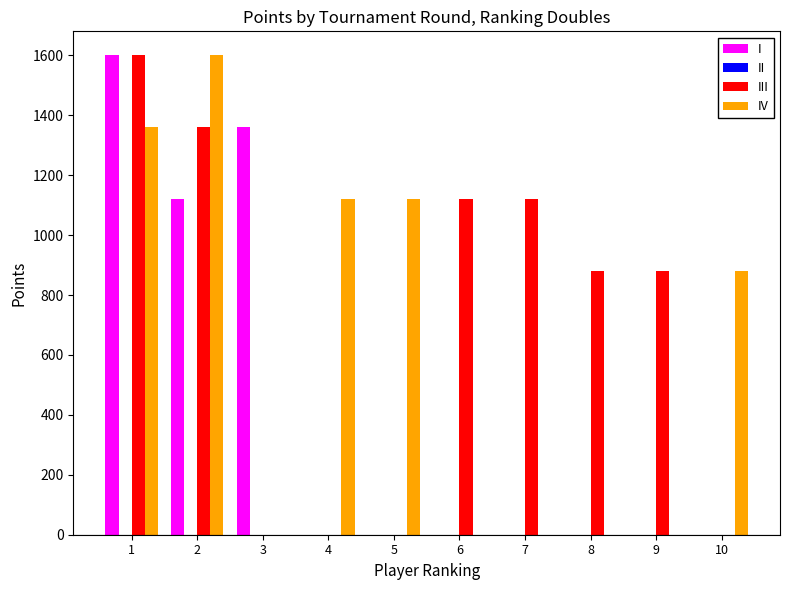

Which series changed the most between 2 and 8?

IV